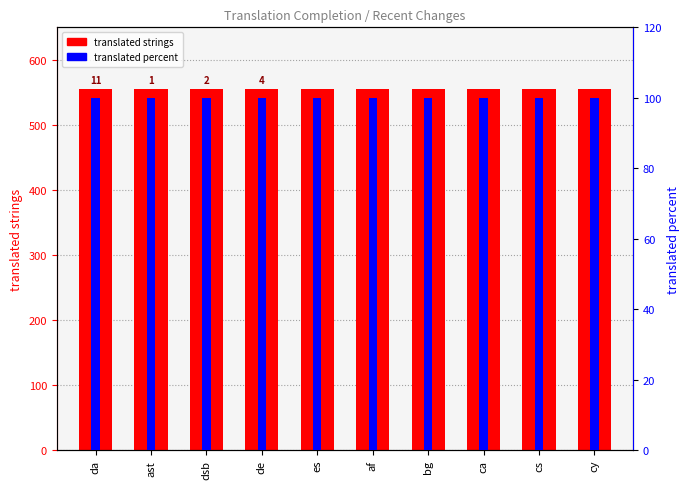

Between bg and af, which is larger?

bg